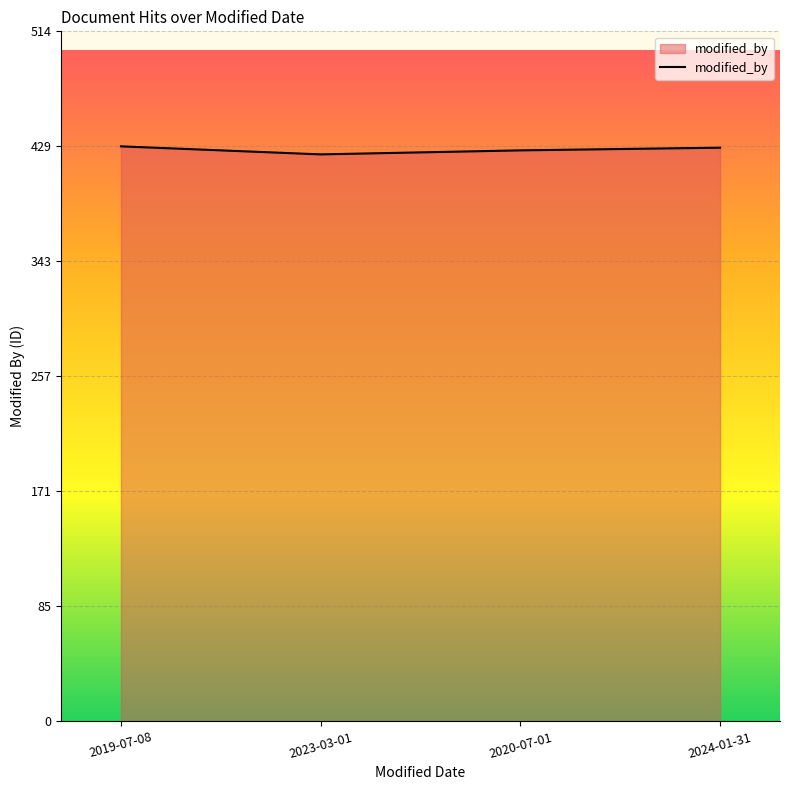

How many values are below 428?

2